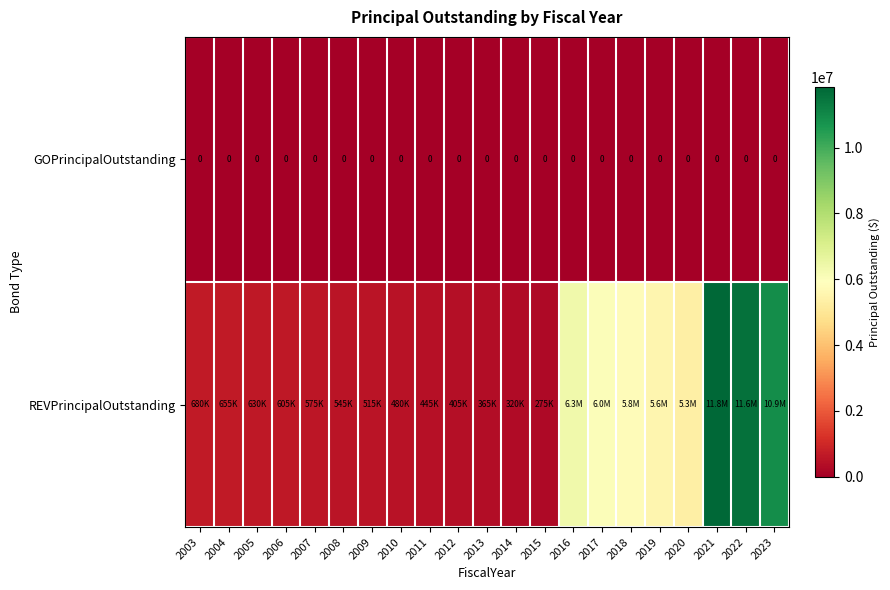

The value of GOPrincipalOutstanding at 2020 is 0. True or false?

True